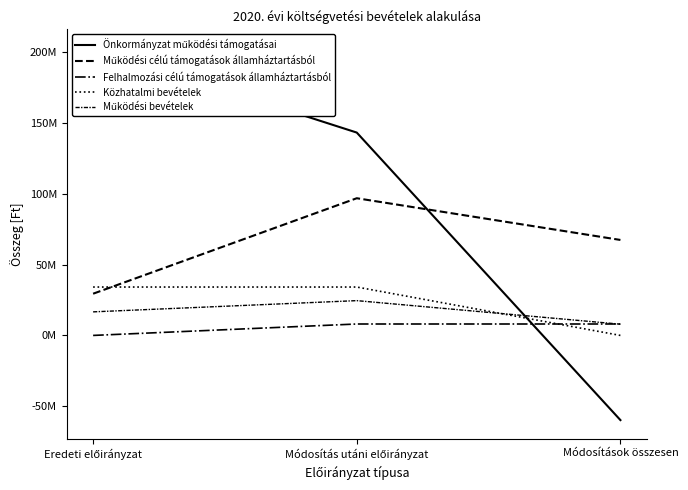

Reading right to left, transcribe all the data shown in this chart.

Önkormányzat működési támogatásai: -59732473	143113152	202845625
Működési célú támogatások államháztartásból: 67358226	96786961	29428735
Felhalmozási célú támogatások államháztartásból: 8061048	8061048	0
Közhatalmi bevételek: 0	34140000	34140000
Működési bevételek: 7924418	24547780	16623362